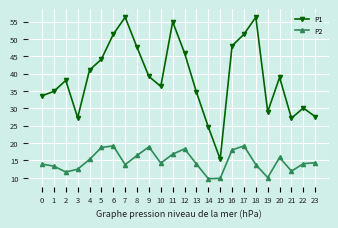

True or false: P1 has more than 1 interior local peaks.

True